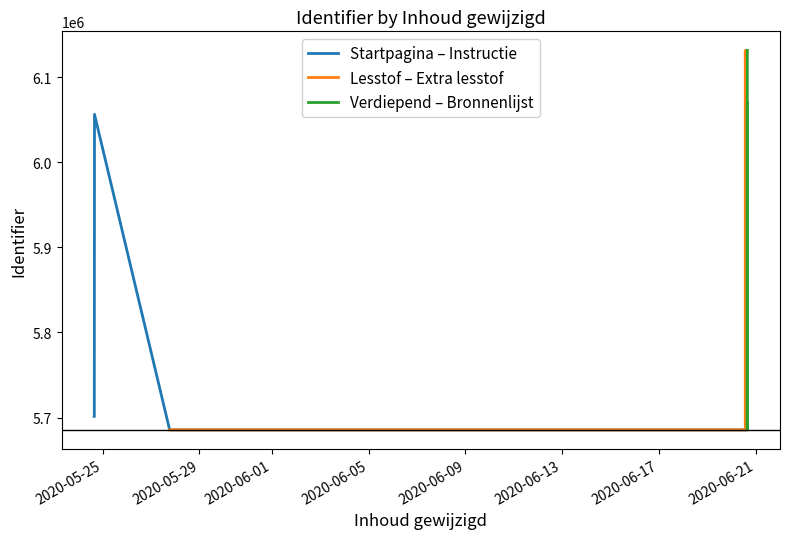

What is the difference between the second highest and minimum values?

446024